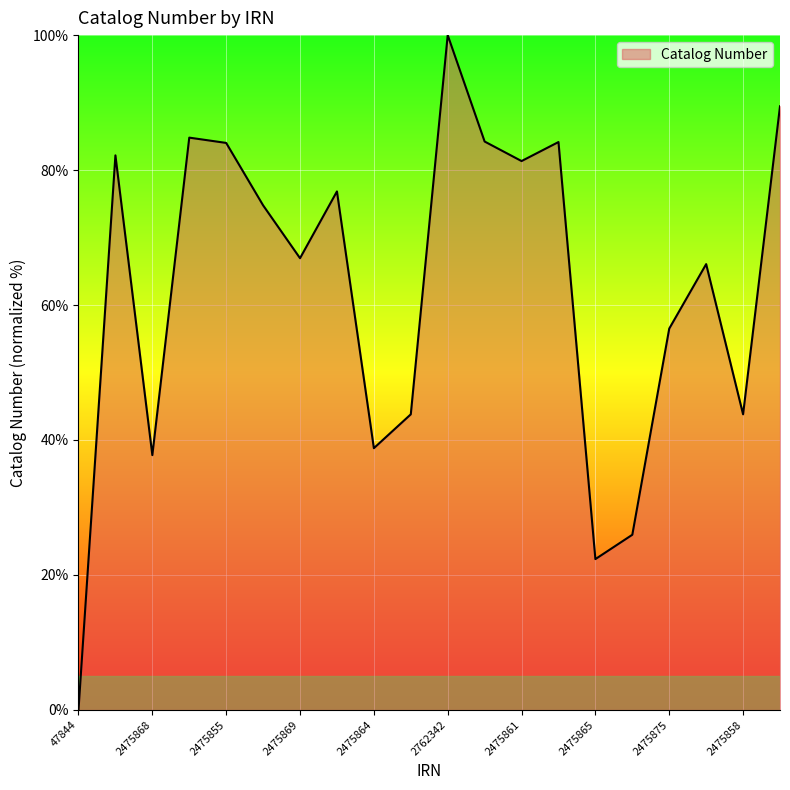

What is the maximum value shown in the chart?

100.0